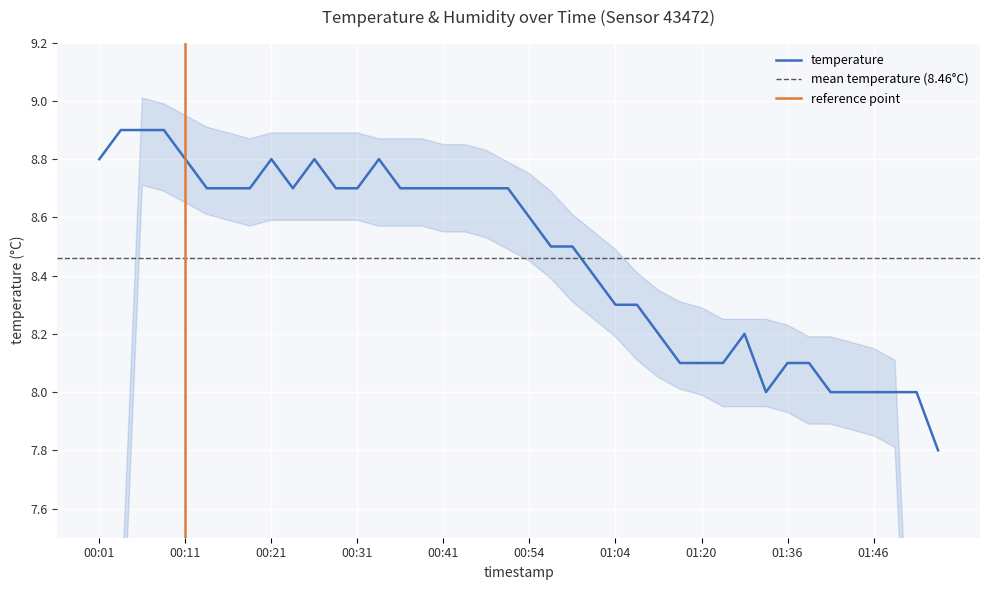

What position from the left is 01:26?

30